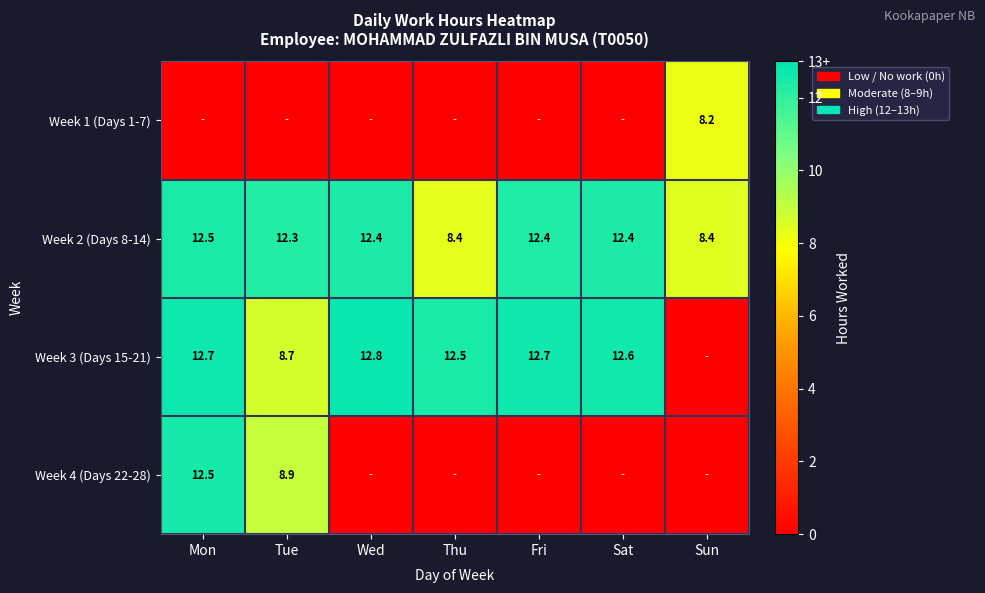

Is it true that Week 2 (Days 8-14) equals 17.8 at Tue?

False